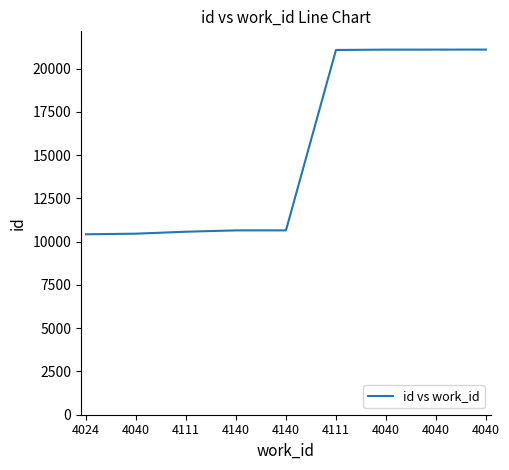

What is the smallest value displayed?

10426